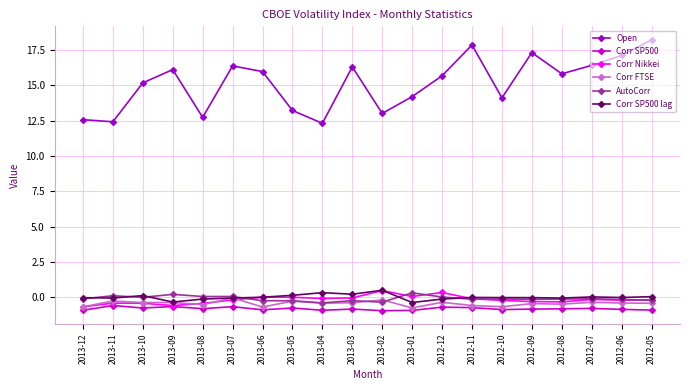

True or false: Open and Corr SP500 cross at least once.

False